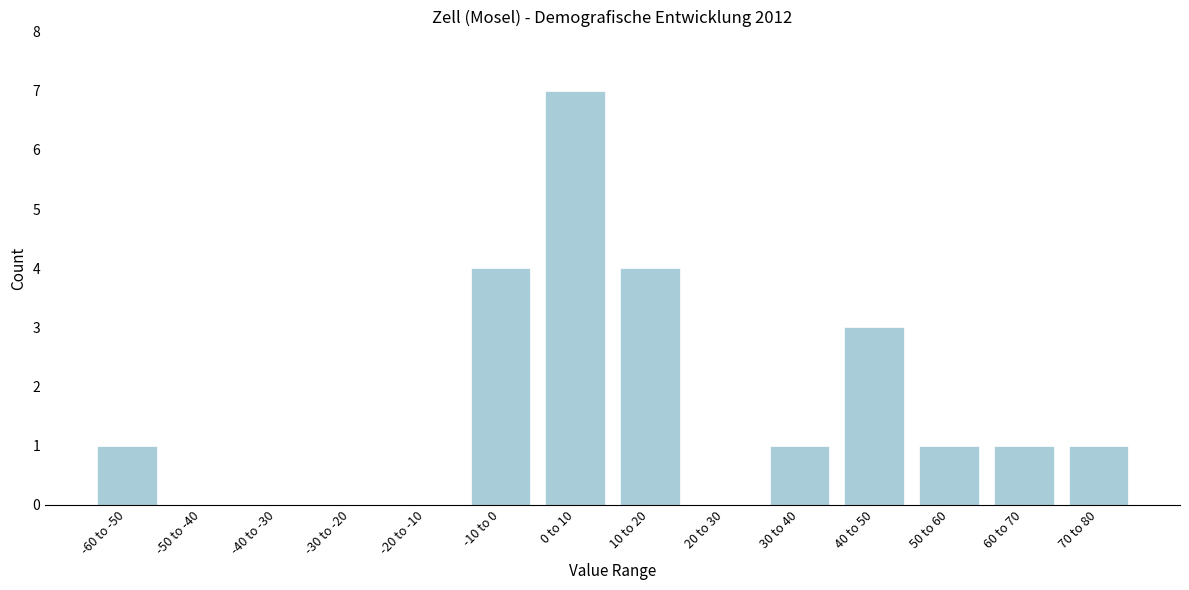

Reading left to right, list all the values displayed in this chart.

-60 to -50=1	-50 to -40=0	-40 to -30=0	-30 to -20=0	-20 to -10=0	-10 to 0=4	0 to 10=7	10 to 20=4	20 to 30=0	30 to 40=1	40 to 50=3	50 to 60=1	60 to 70=1	70 to 80=1